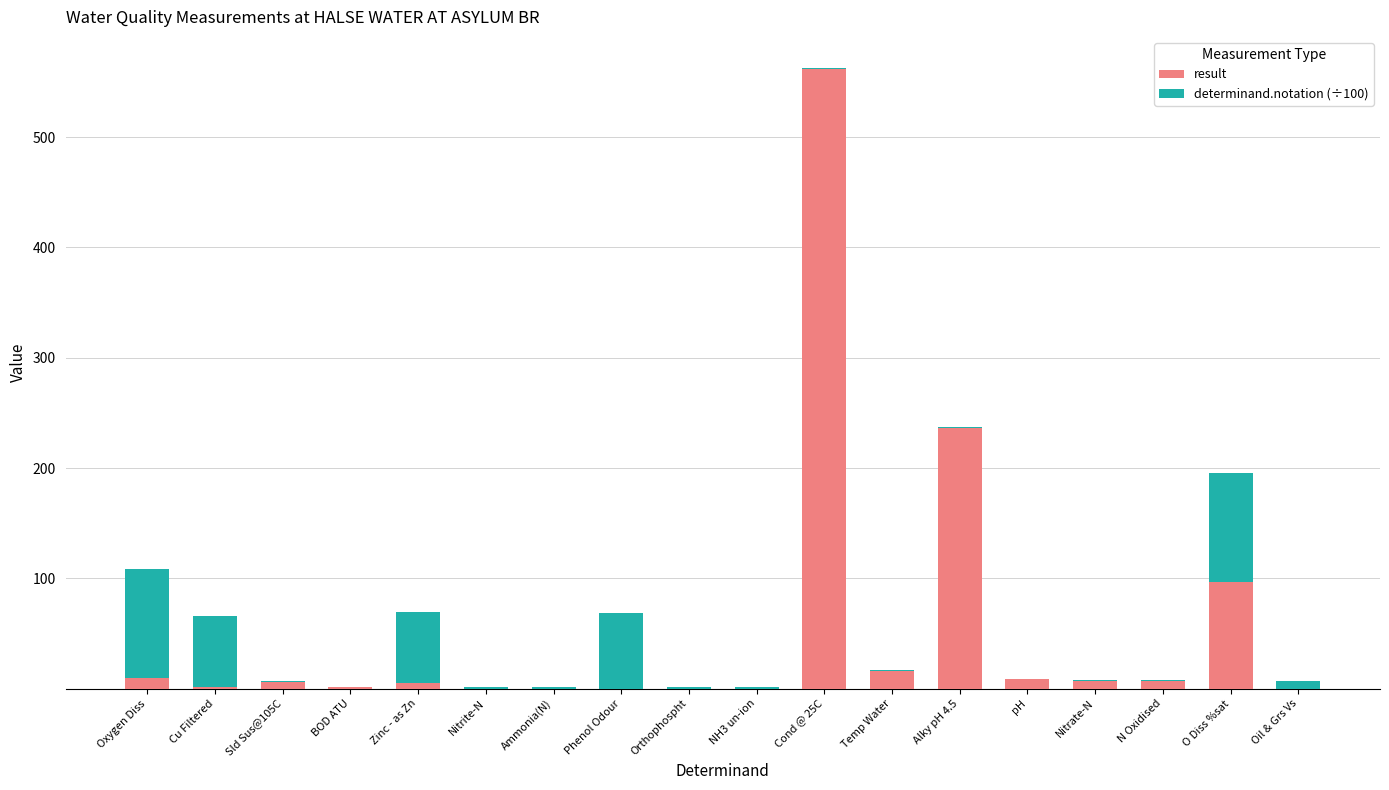

Where does the result series first go above 5?

Oxygen Diss